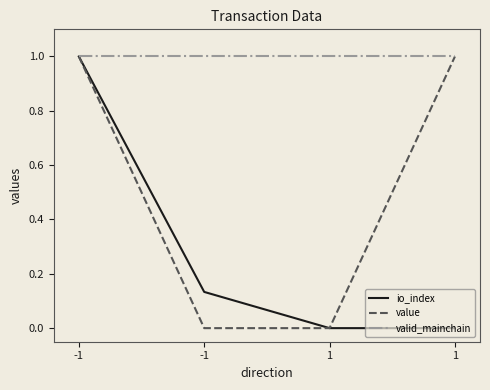

Rank the categories by io_index value from highest to lowest.

-1, -1, 1, 1